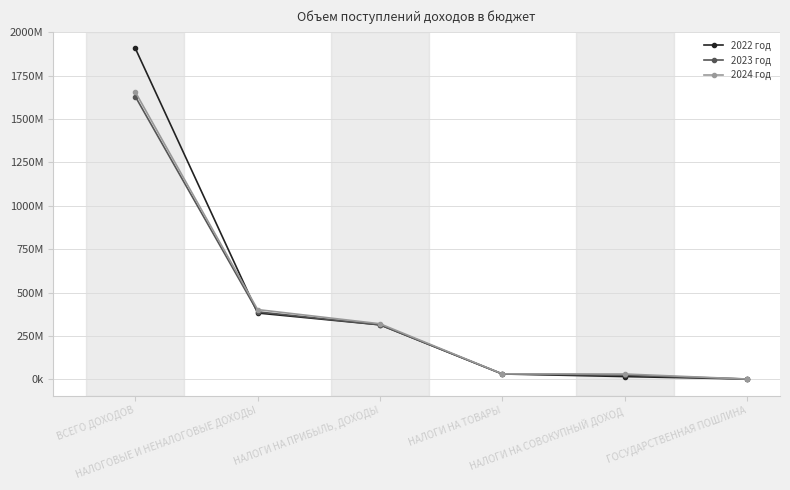

What is the label of the 5th point from the right?

НАЛОГОВЫЕ И НЕНАЛОГОВЫЕ ДОХОДЫ